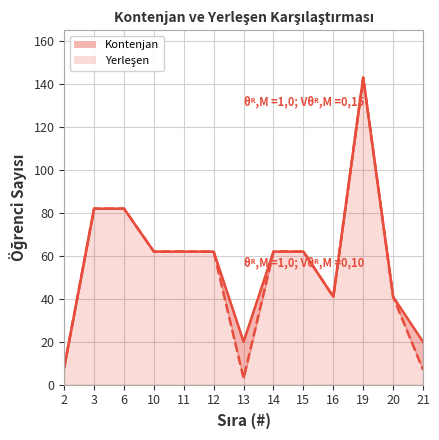

At which category does Kontenjan reach its first local valley?

13